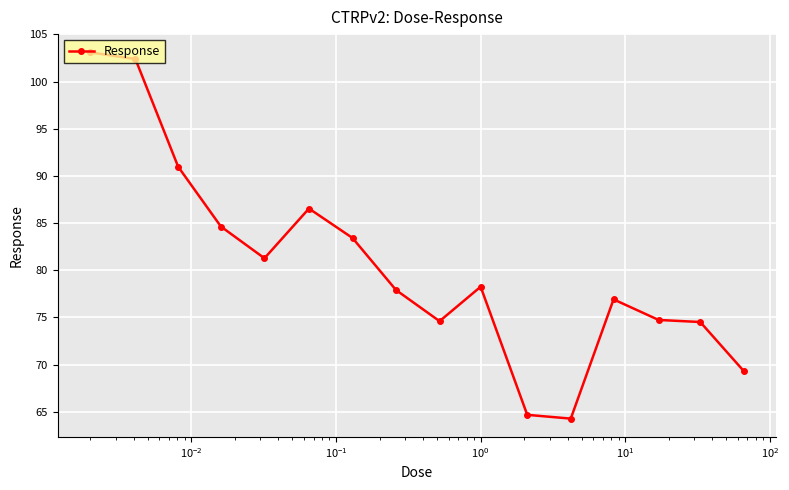

True or false: the data has more than 1 interior local peaks.

True